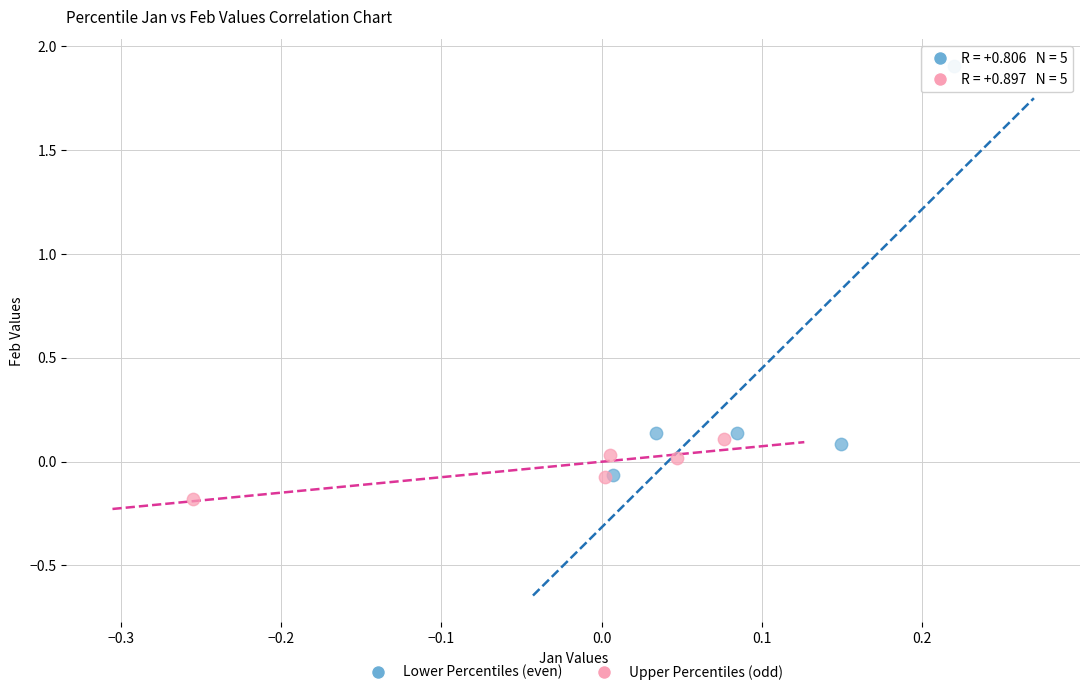

Which series contains the highest Y value?

Lower Percentiles (even)